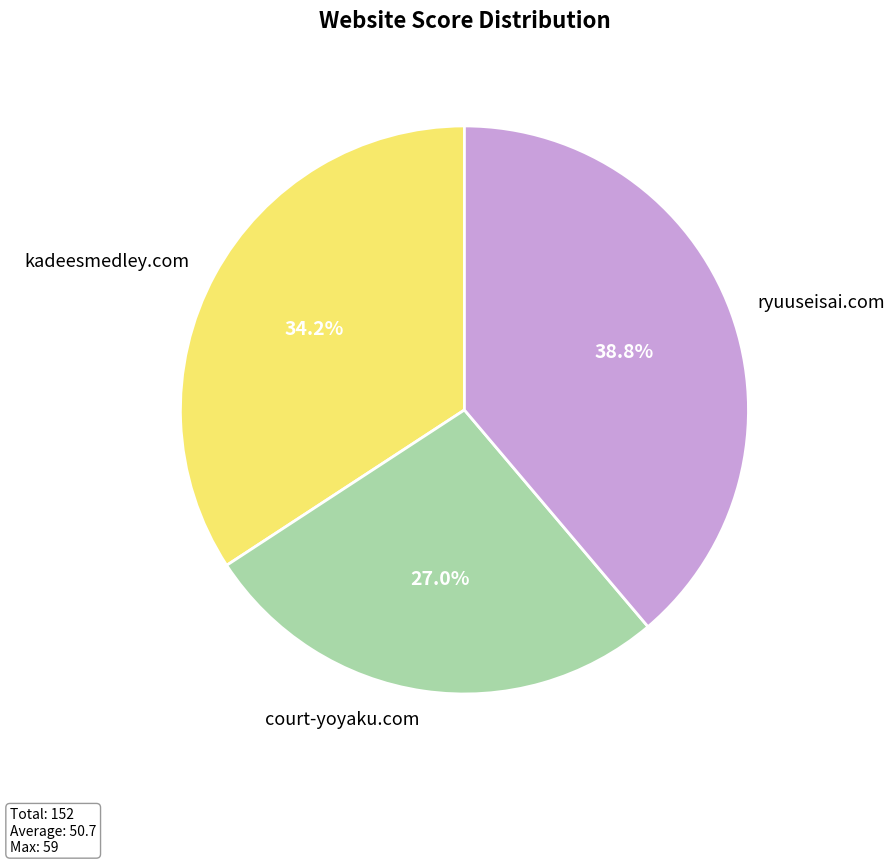

How much of the chart is everything except court-yoyaku.com?

73.0%